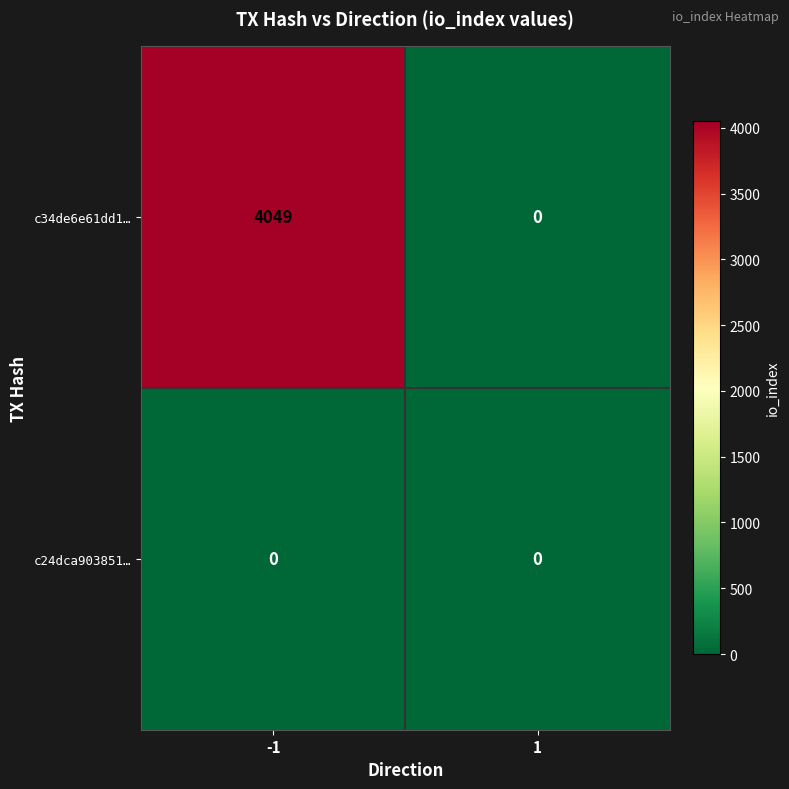

Reading left to right, extract all data points from this chart.

c34de6e61dd1…: 4049	0
c24dca903851…: 0	0